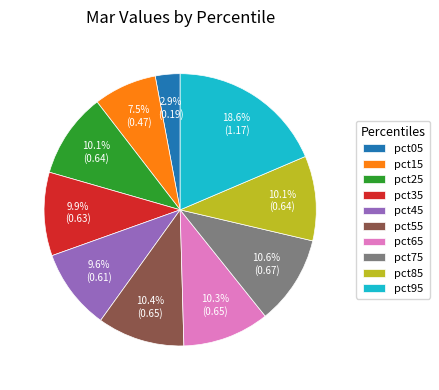

Is there a majority slice in this chart?

No